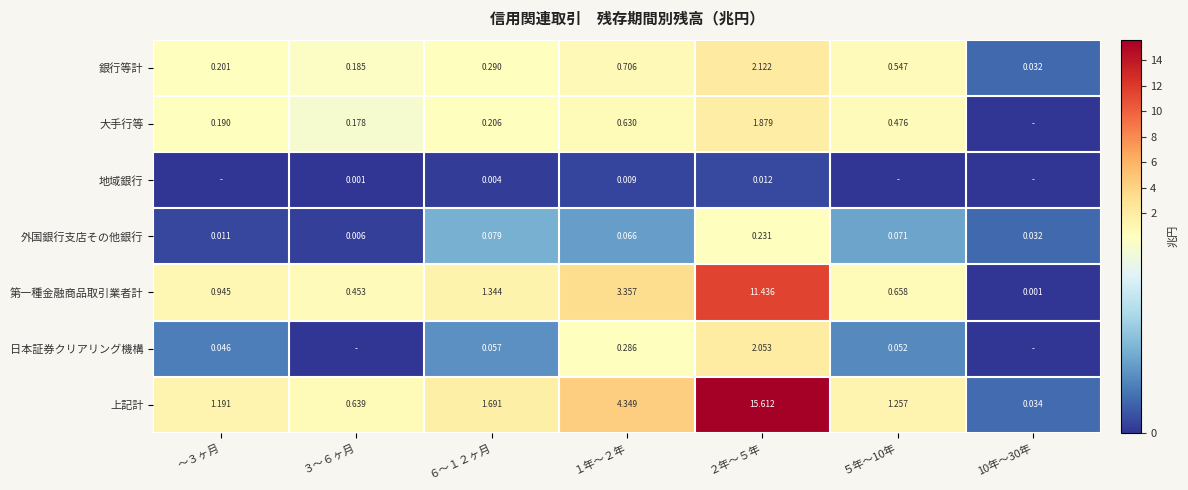

Is it true that 上記計 equals 15.6 at ２年～５年?

True